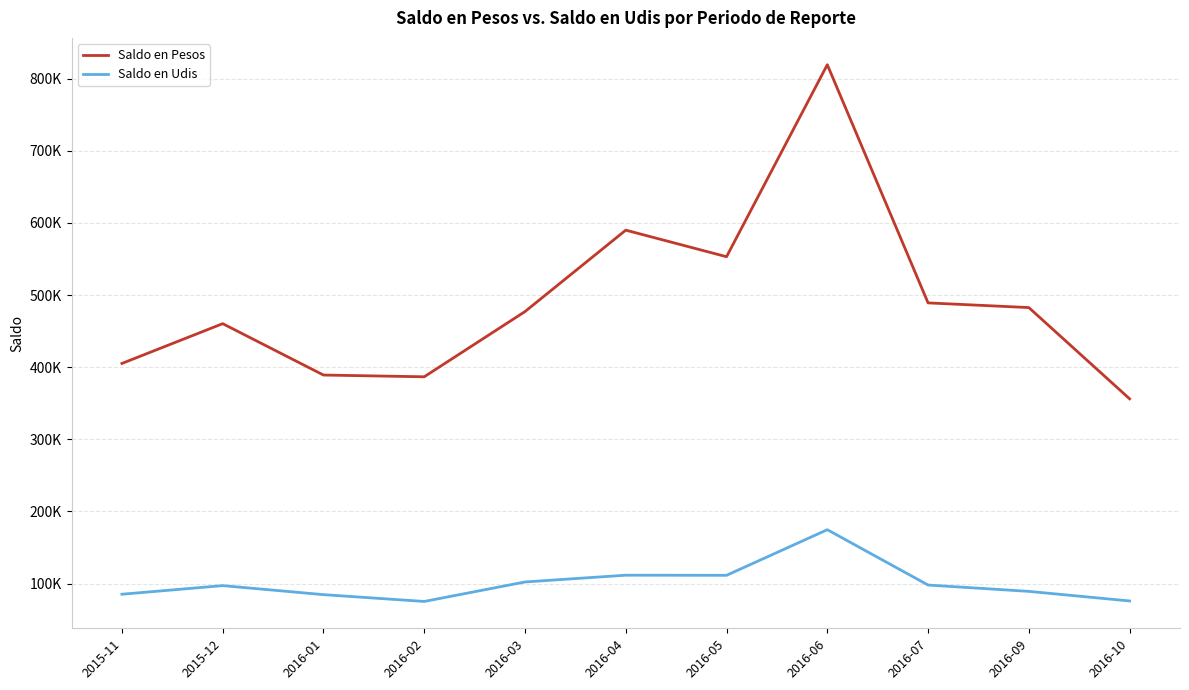

True or false: Saldo en Pesos and Saldo en Udis cross at least once.

False